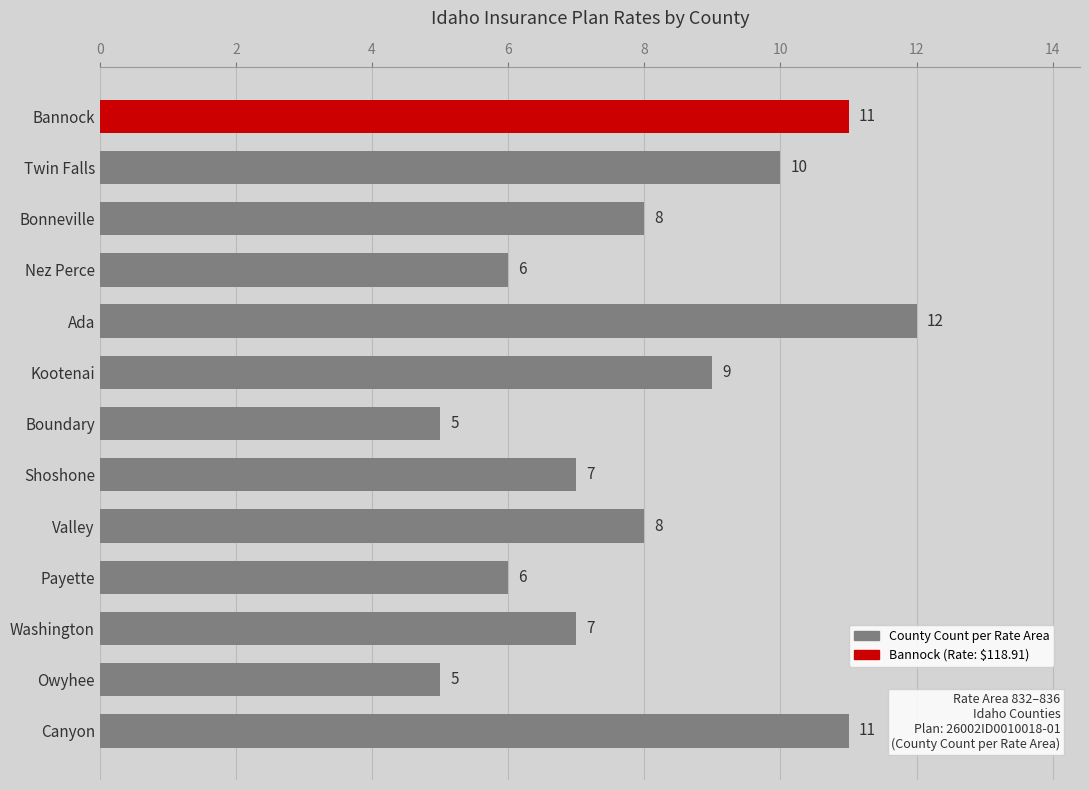

True or false: the data shows 4 at Washington.

False